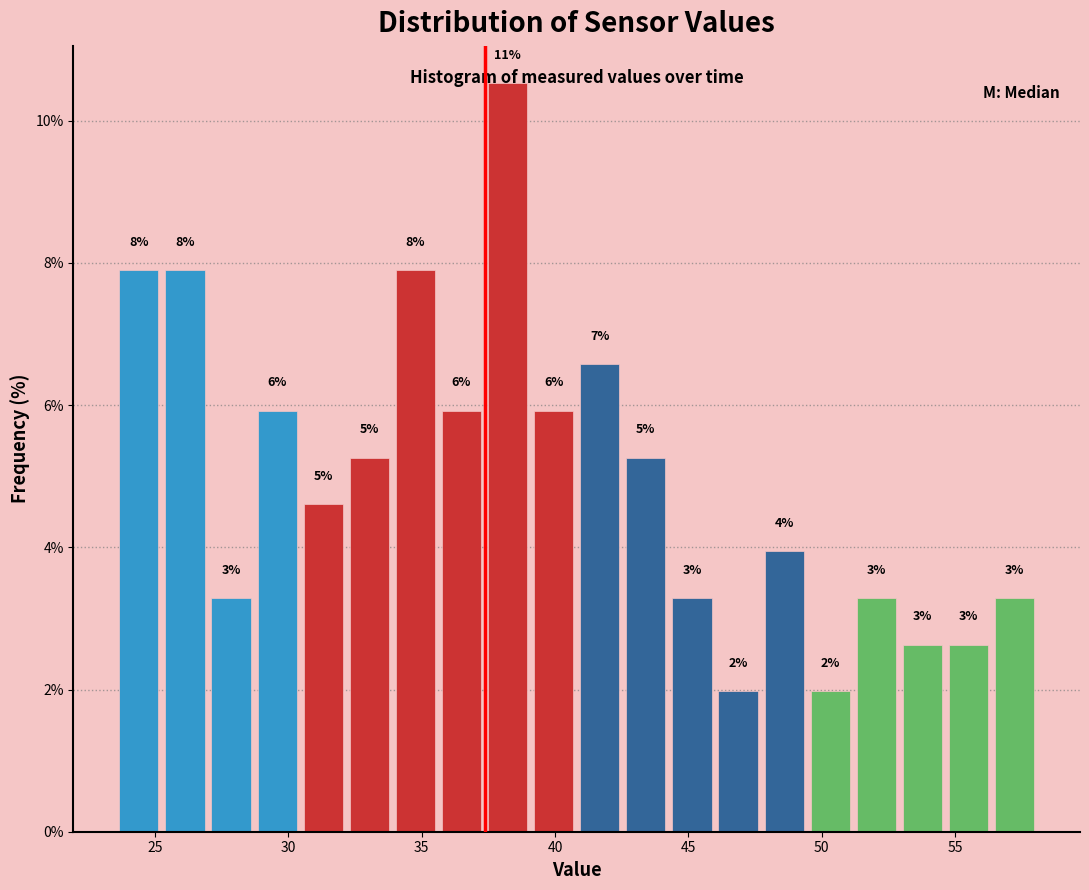

Around what value on the x-axis is the tallest bar? Give the approximate position of its centre, as read against the axis.

38.0